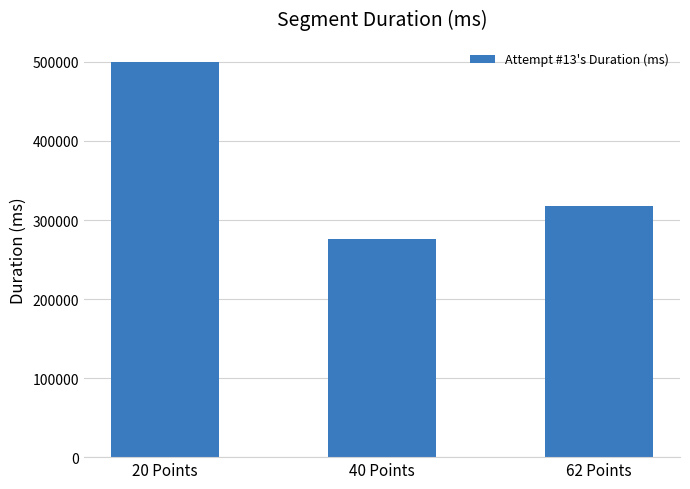

Which has a higher value, 20 Points or 40 Points?

20 Points